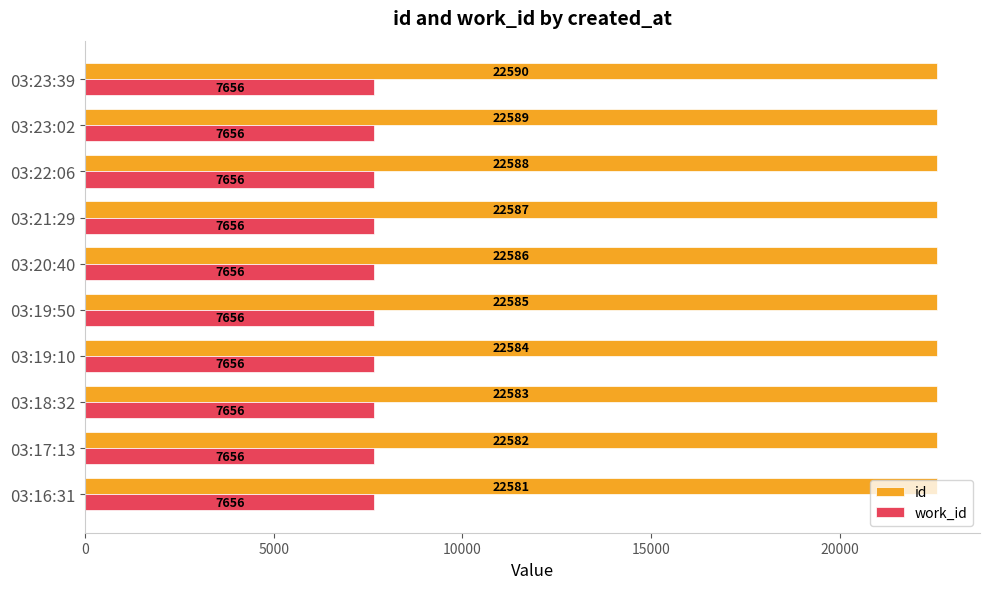

How many data points does each series have?

10